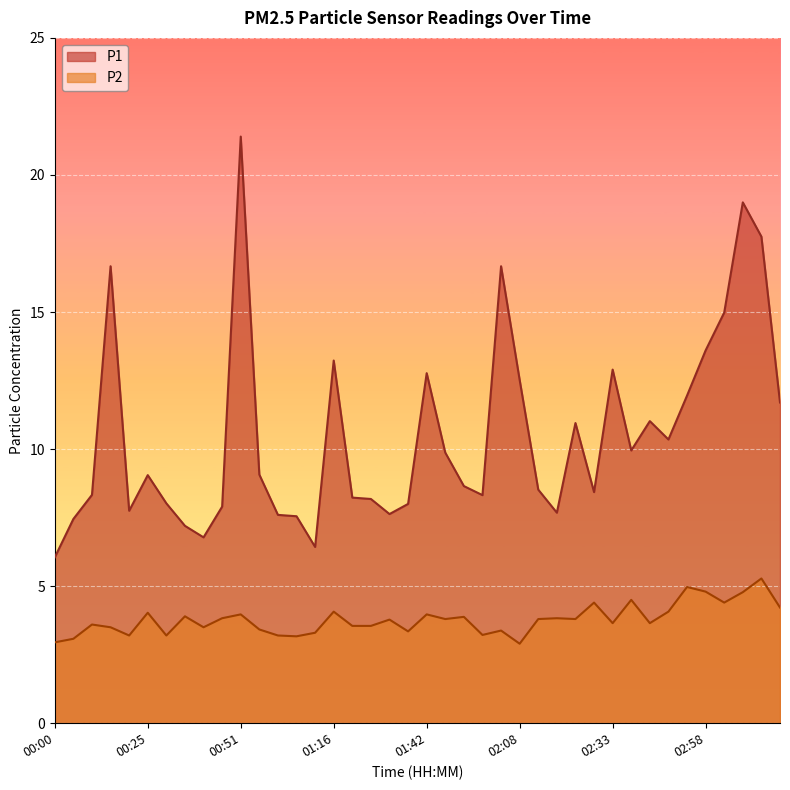

Where is the first local minimum for P1?

00:20